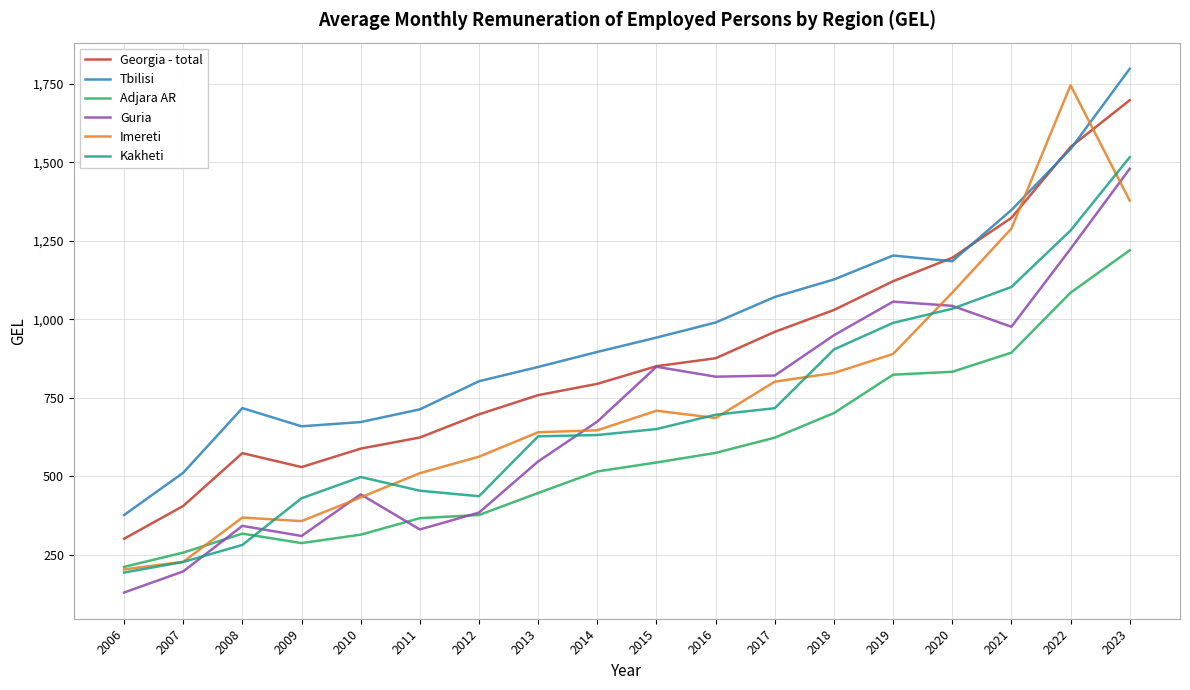

What is the sum of all Kakheti values?

12678.8